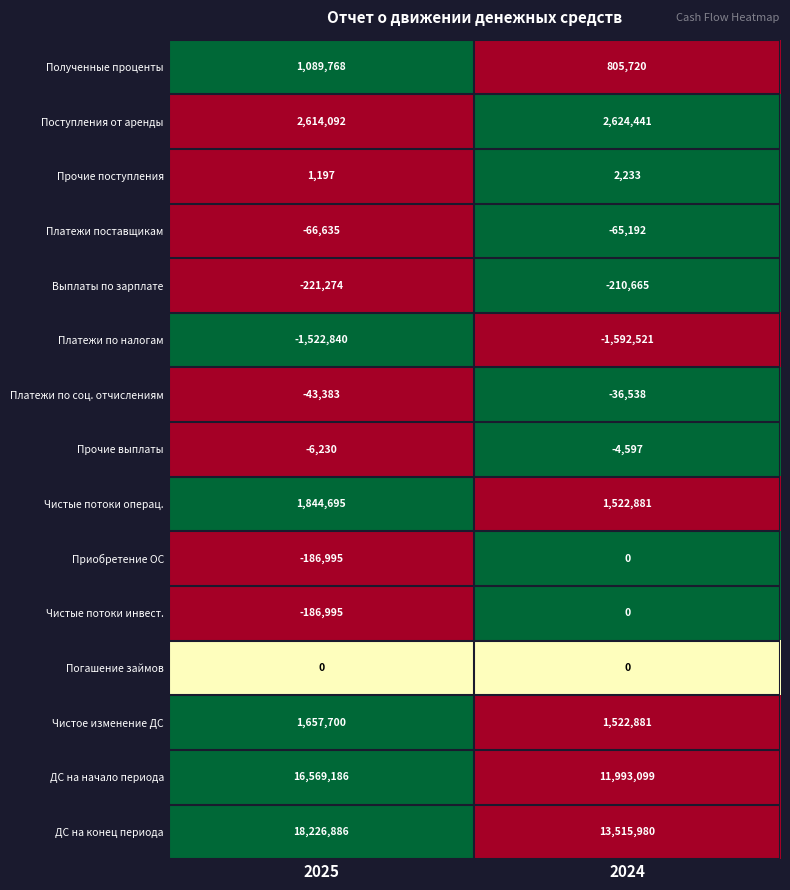

Is it true that Платежи по соц. отчислениям equals -43383 at 2025?

True